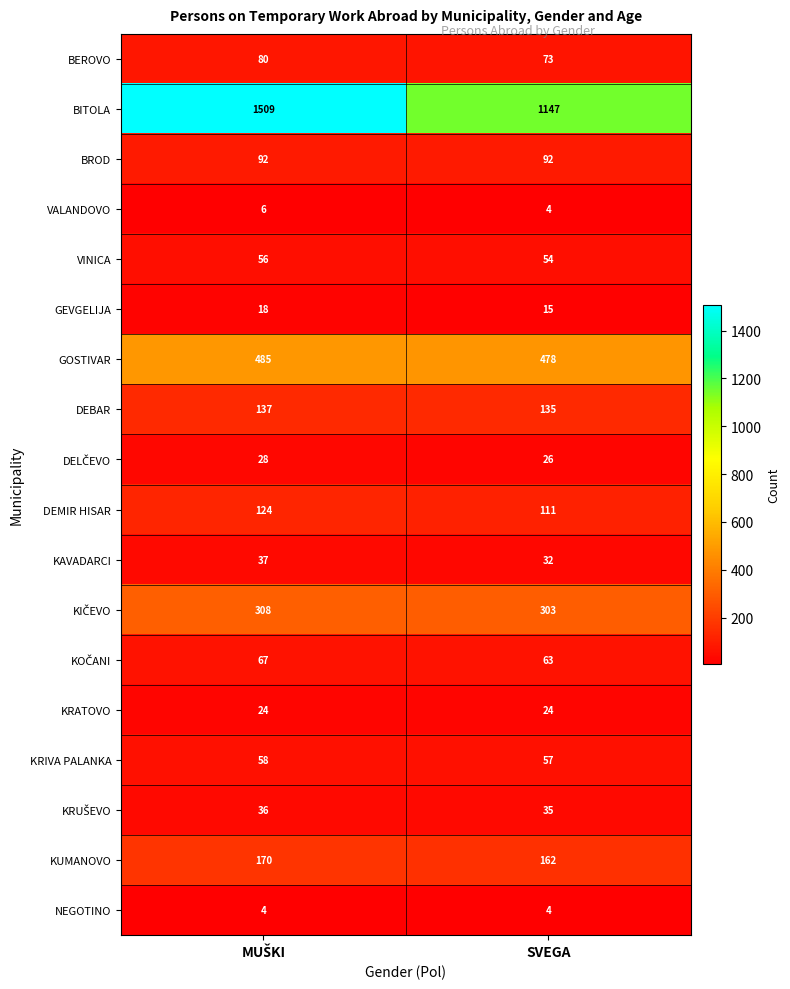

What is the total value across all series at SVEGA?

2815